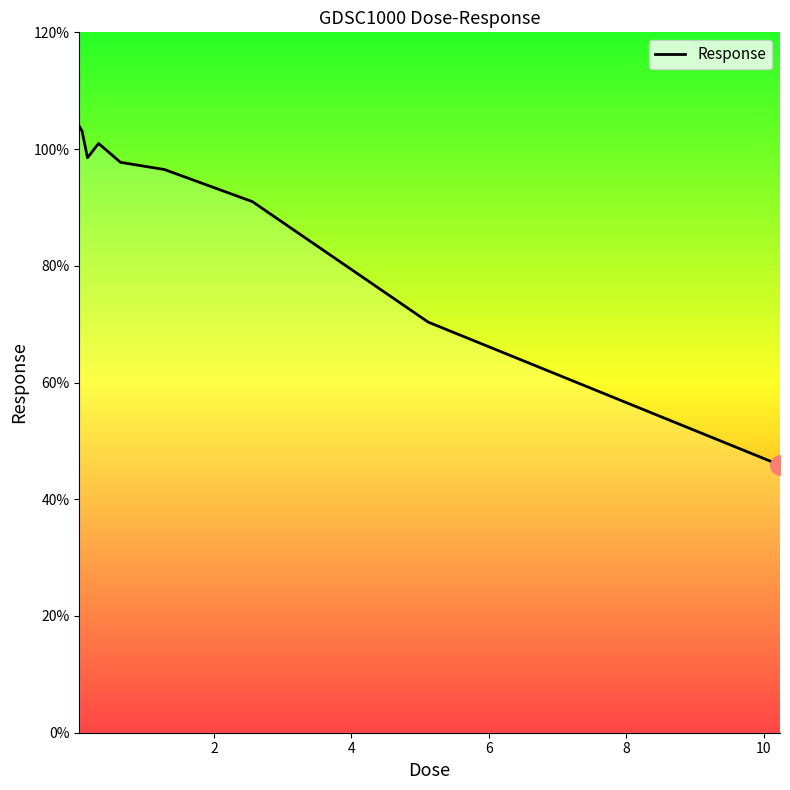

What is the greatest value displayed?

103.9